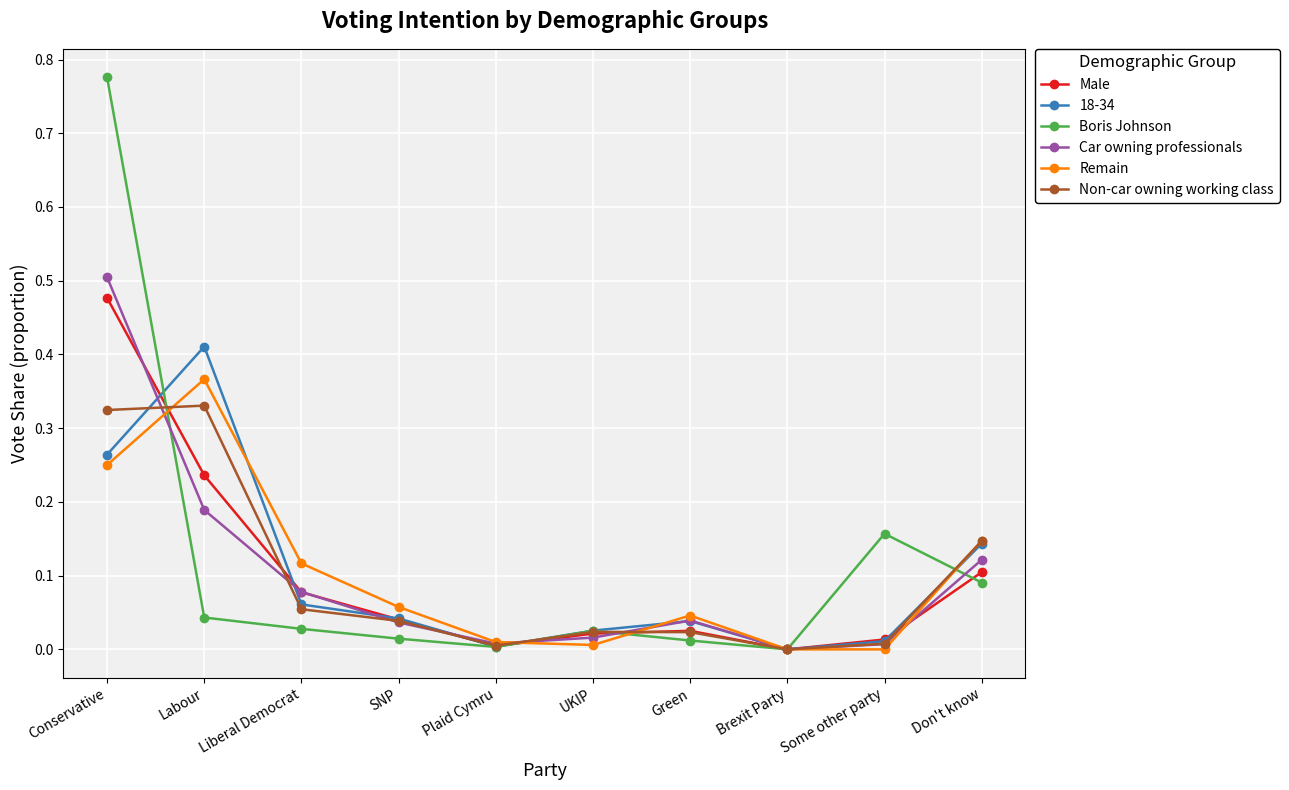

The value of Non-car owning working class at Plaid Cymru is 0.0. True or false?

True